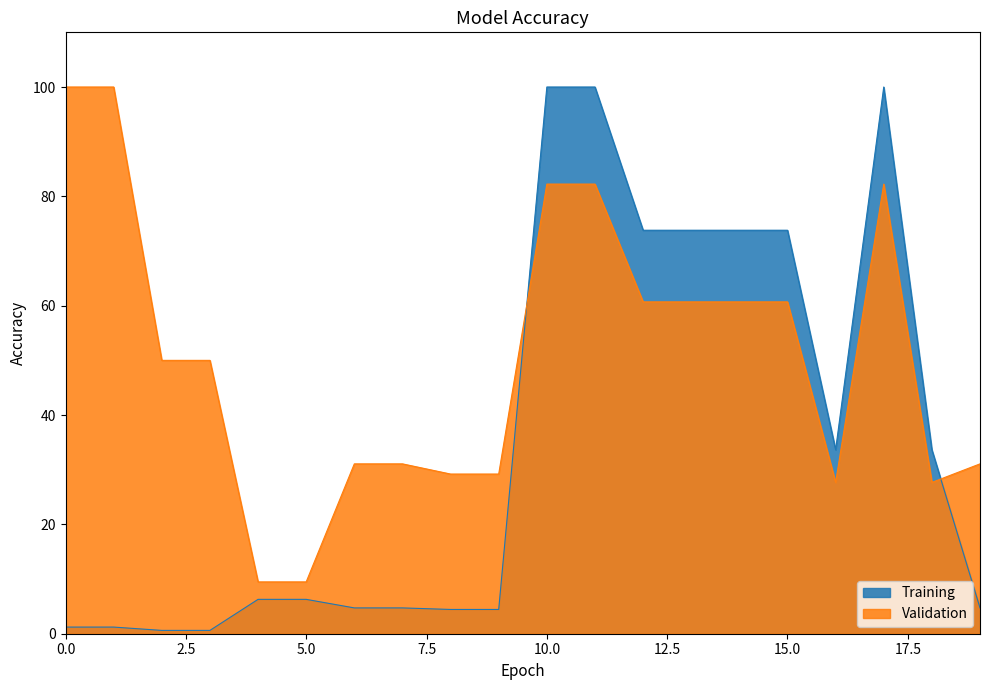

Which series ends up on top after the final intersection of Training and Validation?

Validation